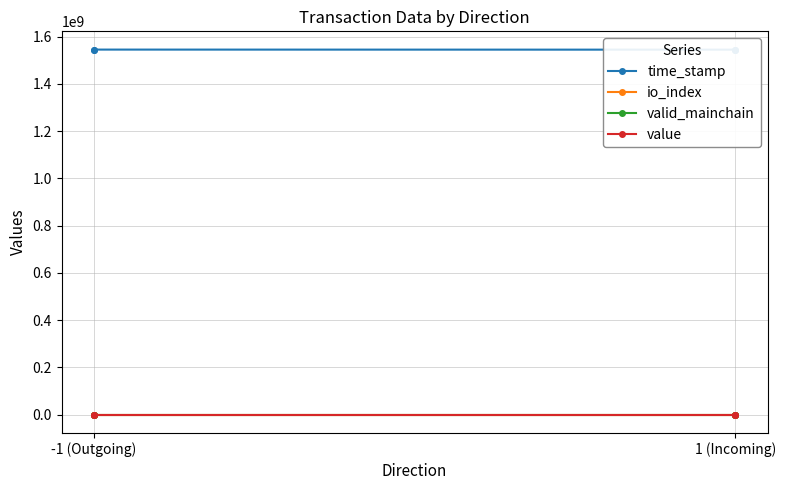

True or false: time_stamp and value intersect in this chart.

False